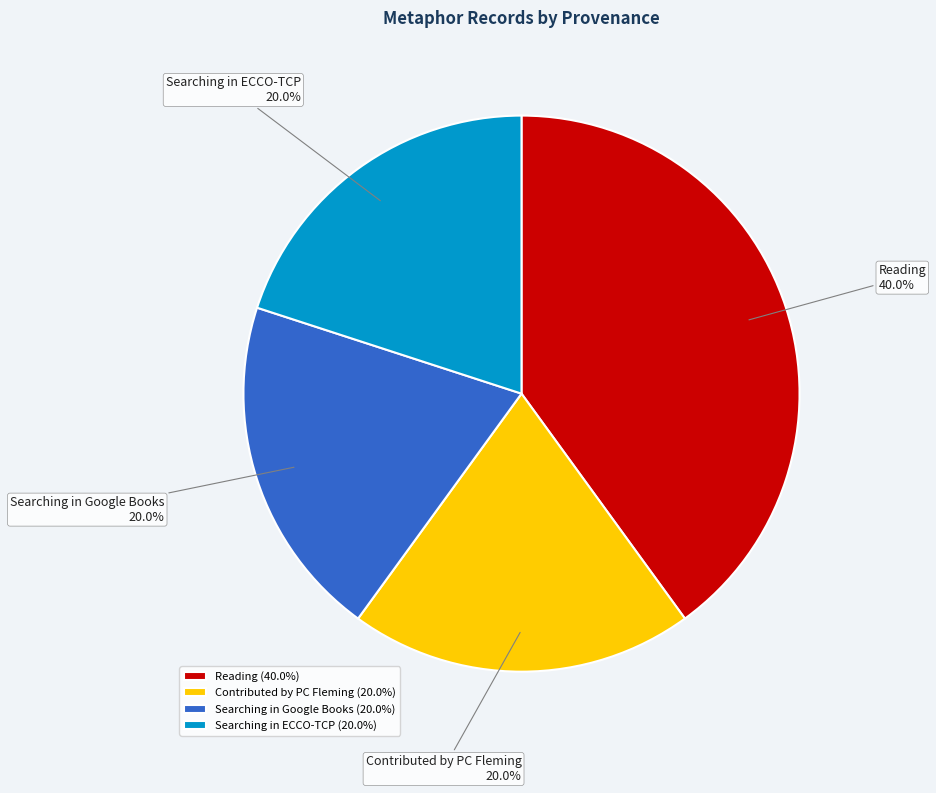

To the nearest percent, what percentage of the pie is Searching in ECCO-TCP?

20%